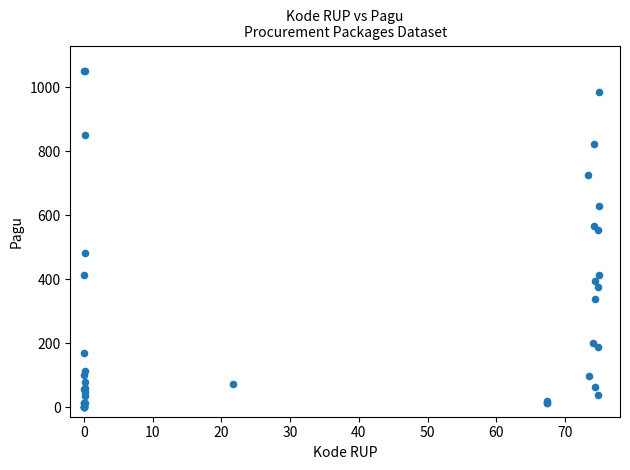

What Y value in the scatter plot is closest to 525?

552.4